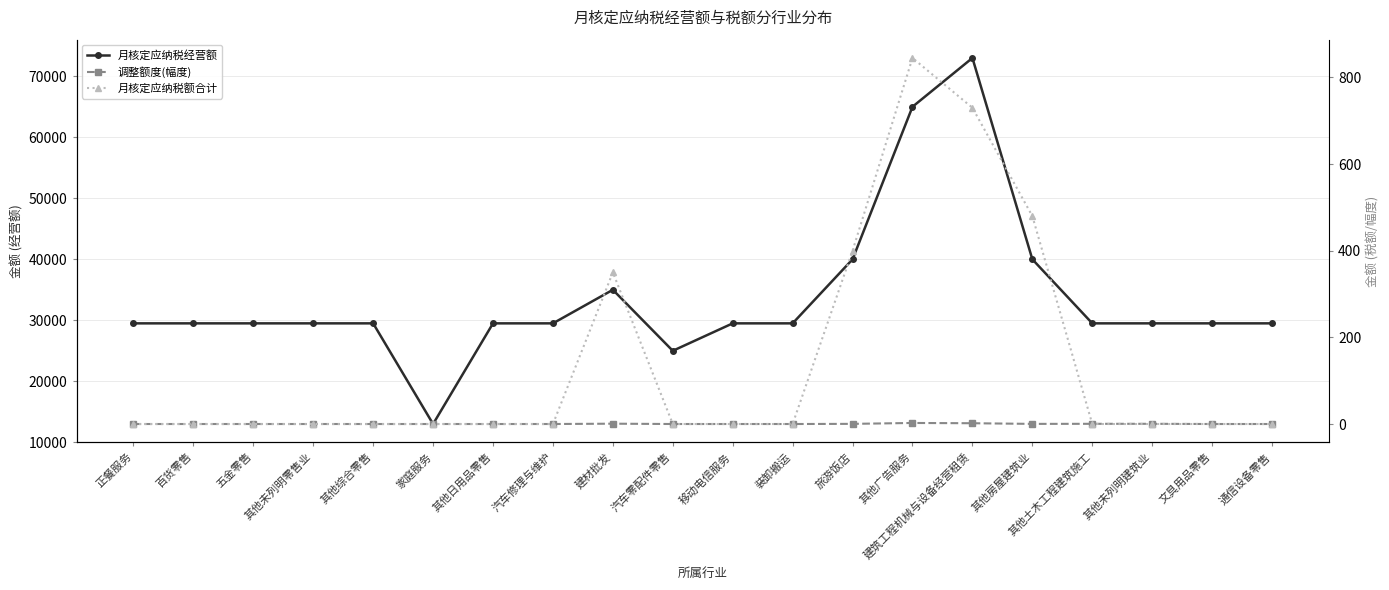

Reading left to right, transcribe all the data shown in this chart.

月核定应纳税经营额: 29500.0	29500.0	29500.0	29500.0	29500.0	13000.0	29500.0	29500.0	35000.0	25000.0	29500.0	29500.0	40000.0	65000.0	73000.0	40000.0	29500.0	29500.0	29500.0	29500.0
调整额度(幅度): 0.0	0.0	0.0	0.0	0.0	0.0	0.0	0.0	0.8	0.0	0.0	0.0	0.4	2.4	1.8	0.3	0.5	0.5	0.0	0.0
月核定应纳税额合计: 0.0	0.0	0.0	0.0	0.0	0.0	0.0	0.0	350.0	0.0	0.0	0.0	400.0	845.0	730.0	480.0	0.0	0.0	0.0	0.0